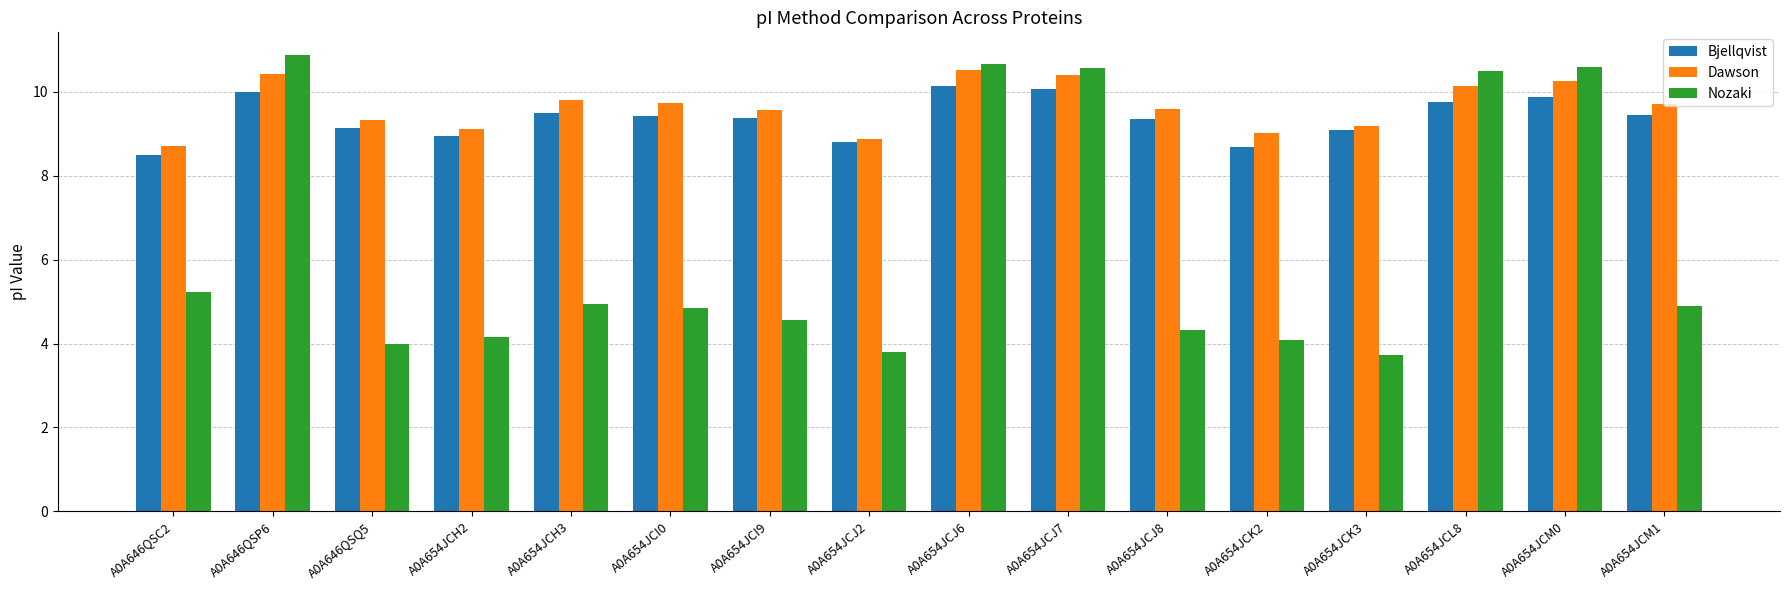

Is it true that Bjellqvist equals 14.0 at A0A654JCJ7?

False